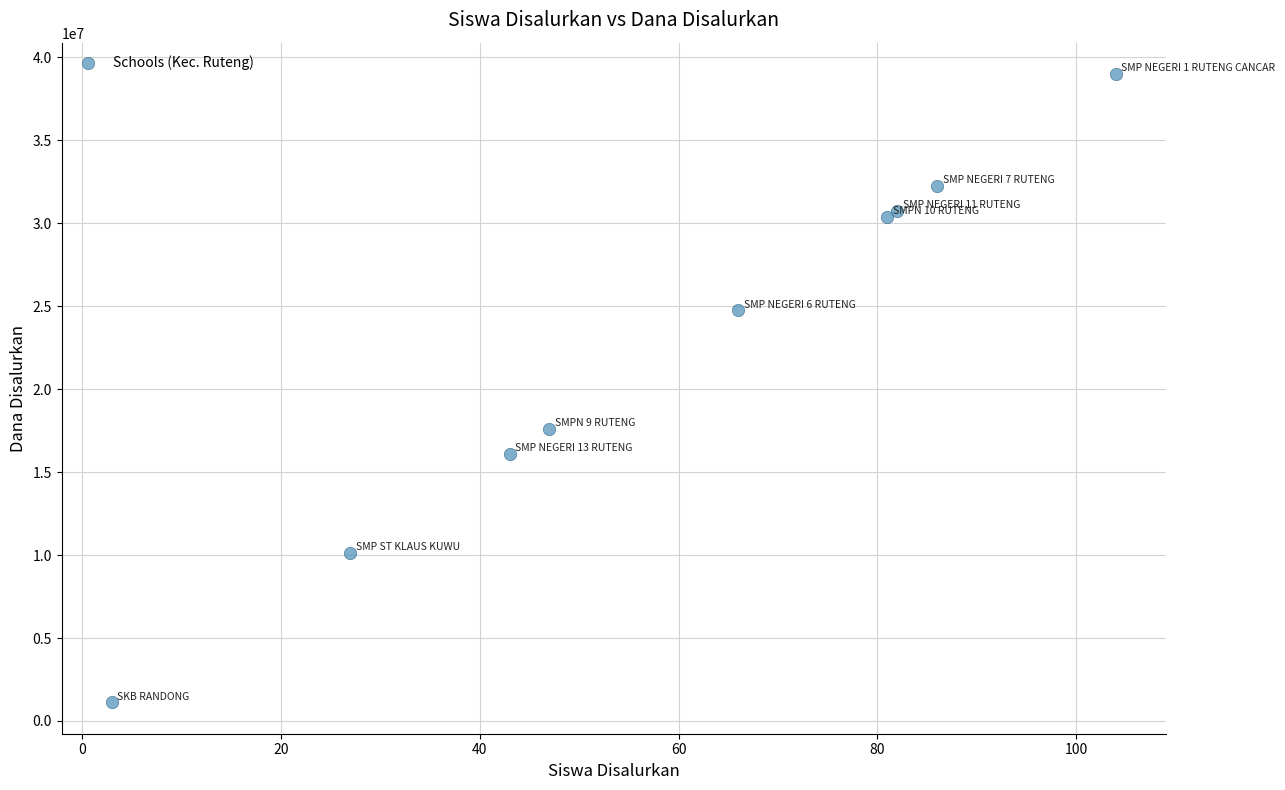

What Y value in the scatter plot is closest to 20062500?

17625000